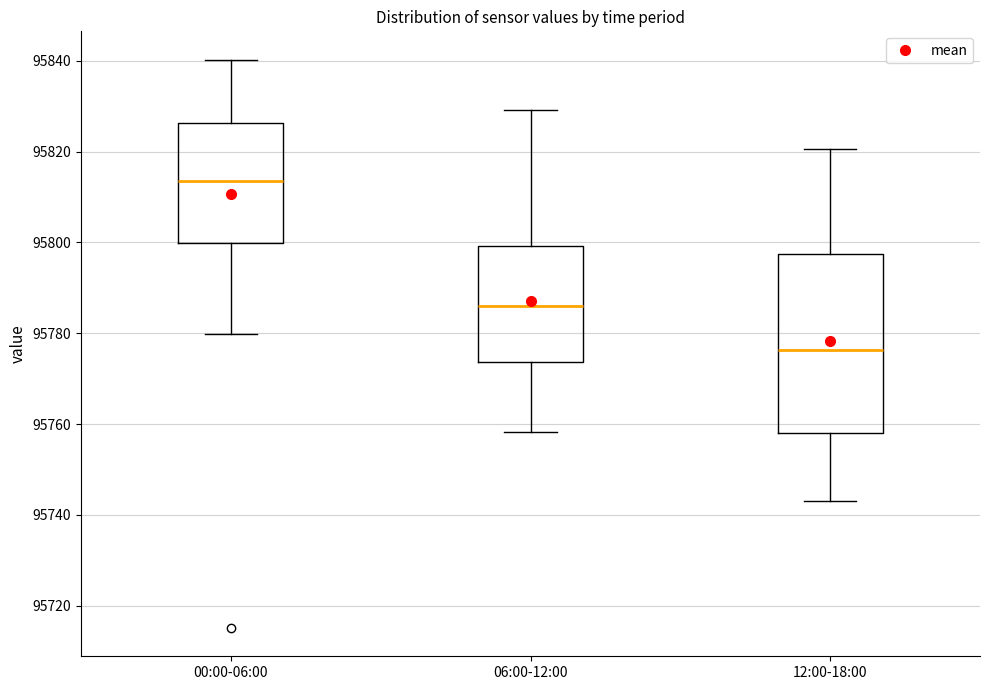

Which box's median line is the highest?

00:00-06:00